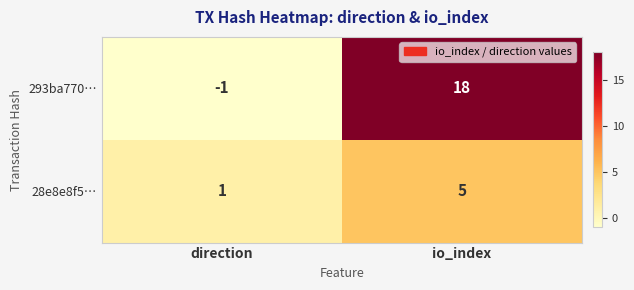

What is the sum of the 293ba770… values at io_index and direction?

17